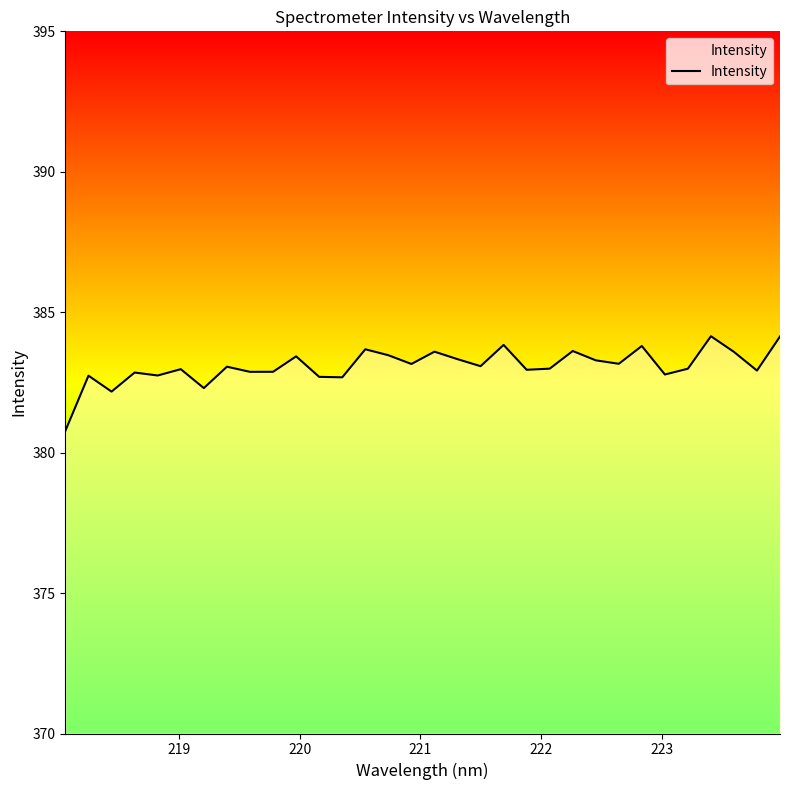

What is the smallest value displayed?

380.8